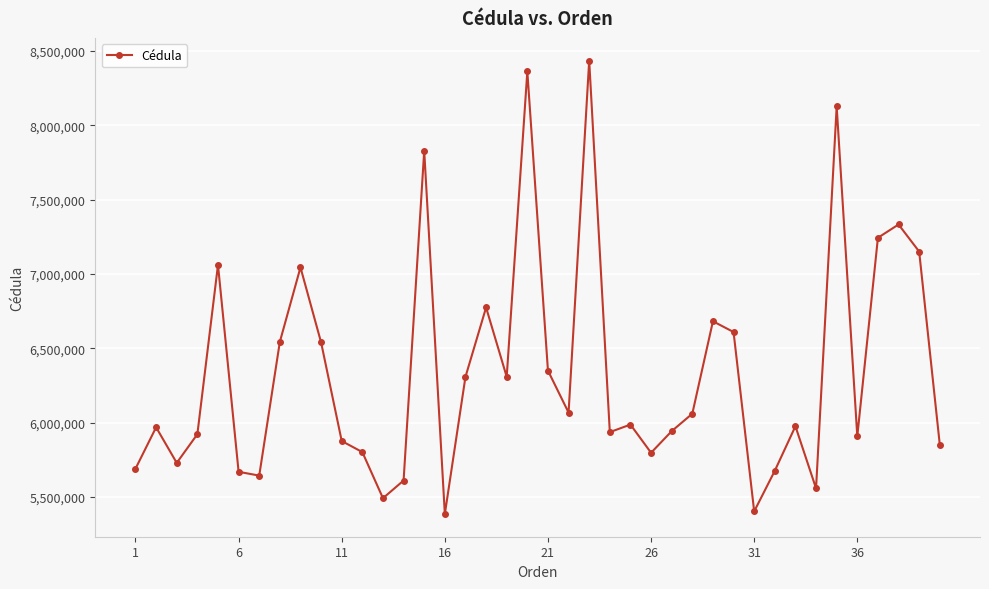

What is the smallest value displayed?

5385752